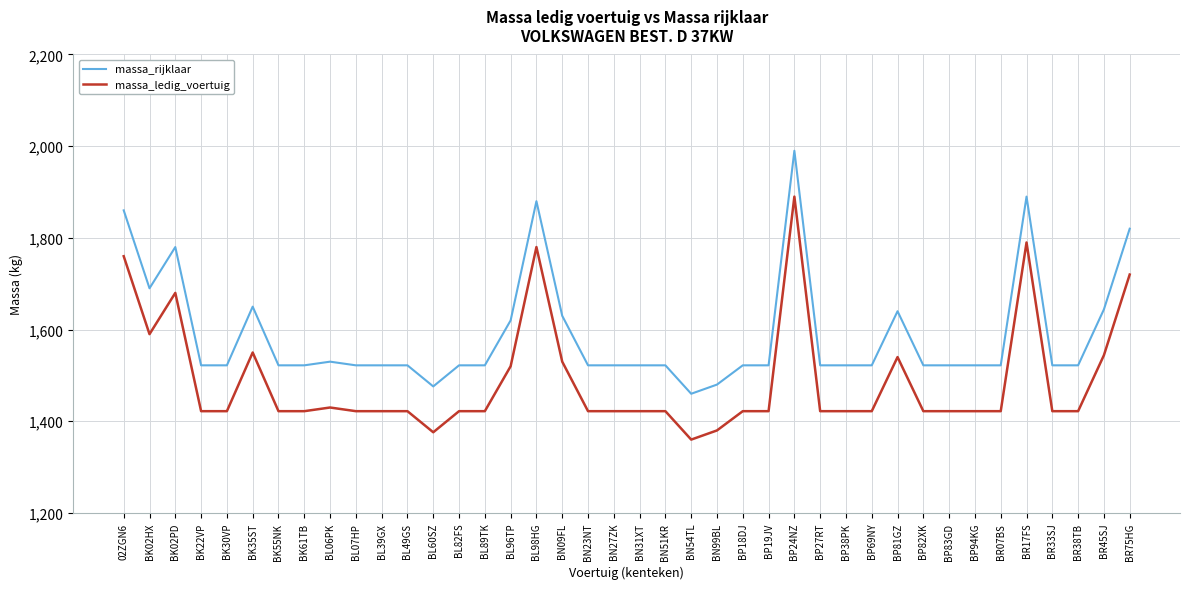

Reading right to left, extract all data points from this chart.

massa_rijklaar: BR75HG=1820	BR45SJ=1644	BR38TB=1522	BR33SJ=1522	BR17FS=1890	BR07BS=1522	BP94KG=1522	BP83GD=1522	BP82XK=1522	BP81GZ=1640	BP69NY=1522	BP38PK=1522	BP27RT=1522	BP24NZ=1990	BP19JV=1522	BP18DJ=1522	BN99BL=1480	BN54TL=1460	BN51KR=1522	BN31XT=1522	BN27ZK=1522	BN23NT=1522	BN09FL=1630	BL98HG=1880	BL96TP=1620	BL89TK=1522	BL82FS=1522	BL60SZ=1476	BL49GS=1522	BL39GX=1522	BL07HP=1522	BL06PK=1530	BK61TB=1522	BK55NK=1522	BK35ST=1650	BK30VP=1522	BK22VP=1522	BK02PD=1780	BK02HX=1690	02ZGN6=1860
massa_ledig_voertuig: BR75HG=1720	BR45SJ=1544	BR38TB=1422	BR33SJ=1422	BR17FS=1790	BR07BS=1422	BP94KG=1422	BP83GD=1422	BP82XK=1422	BP81GZ=1540	BP69NY=1422	BP38PK=1422	BP27RT=1422	BP24NZ=1890	BP19JV=1422	BP18DJ=1422	BN99BL=1380	BN54TL=1360	BN51KR=1422	BN31XT=1422	BN27ZK=1422	BN23NT=1422	BN09FL=1530	BL98HG=1780	BL96TP=1520	BL89TK=1422	BL82FS=1422	BL60SZ=1376	BL49GS=1422	BL39GX=1422	BL07HP=1422	BL06PK=1430	BK61TB=1422	BK55NK=1422	BK35ST=1550	BK30VP=1422	BK22VP=1422	BK02PD=1680	BK02HX=1590	02ZGN6=1760